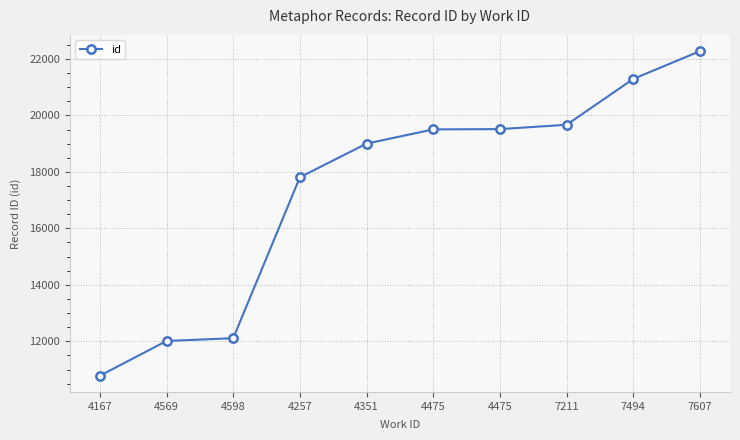

How many lines are shown in the chart?

1